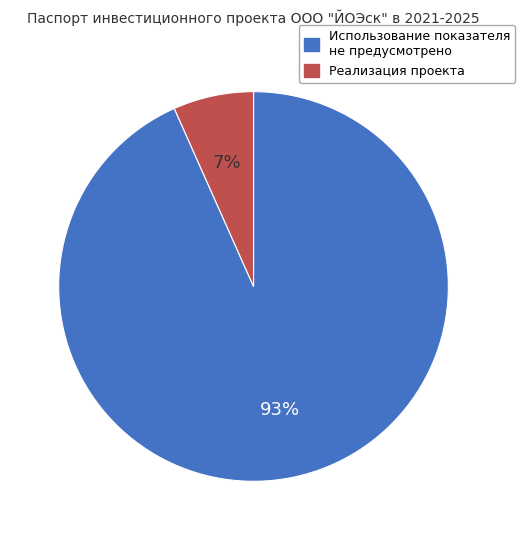

To the nearest percent, what portion does Использование показателя не предусмотрено represent?

93%